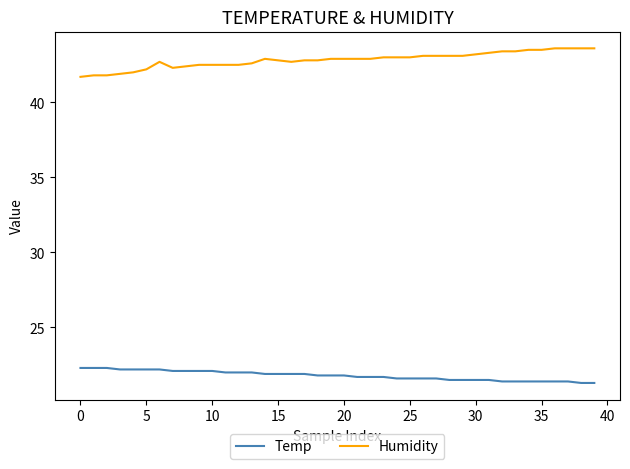

Rank the series by their maximum value, from highest to lowest.

Humidity, Temp